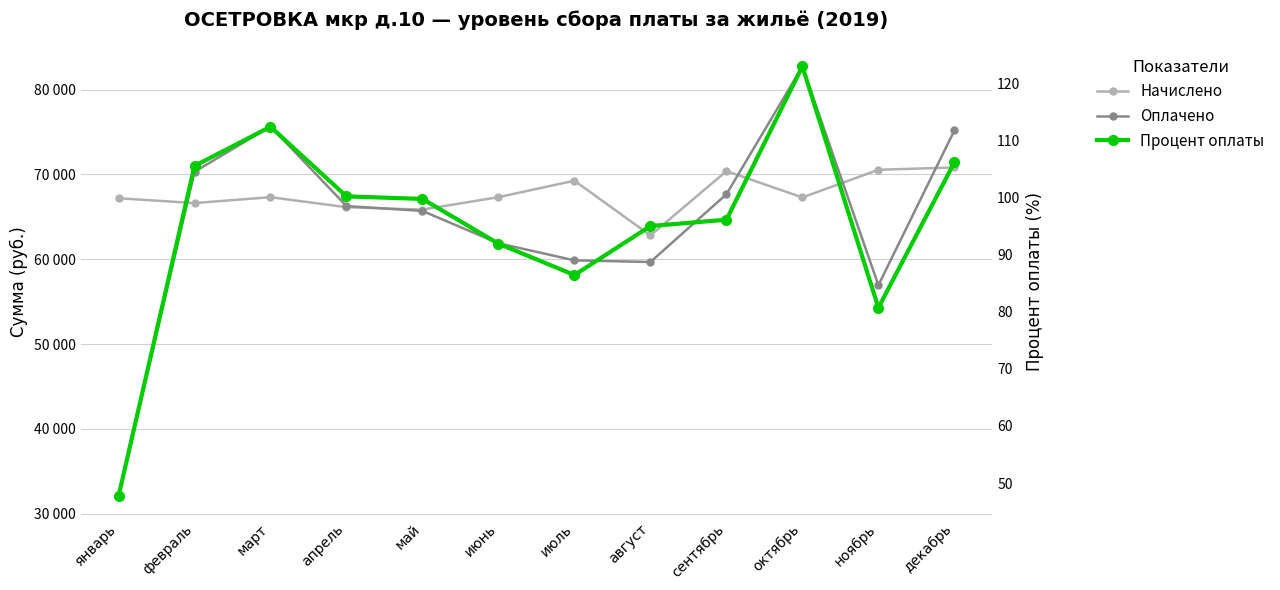

What position from the left is январь?

1